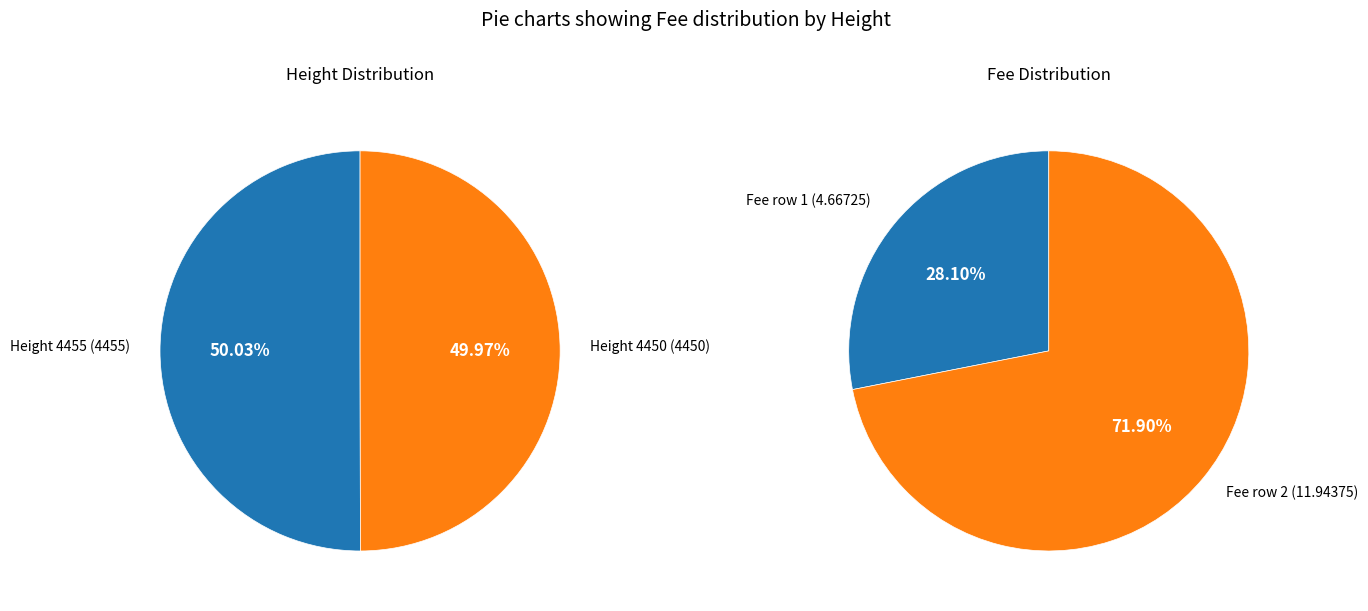

The Height 4455 slice represents 50% of the pie. True or false?

True